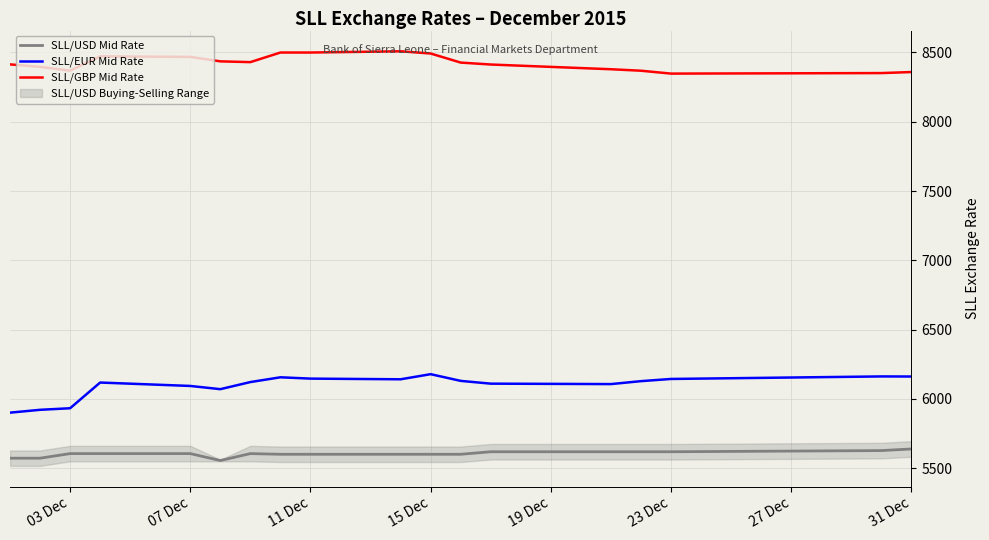

True or false: SLL/USD Mid Rate and SLL/EUR Mid Rate cross at least once.

False